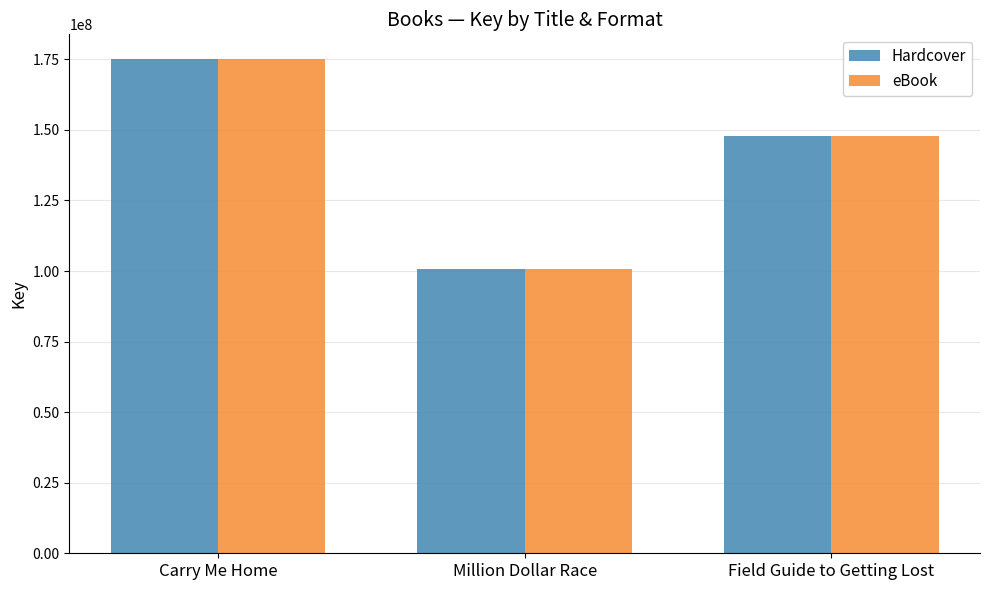

How many groups of bars are there?

3